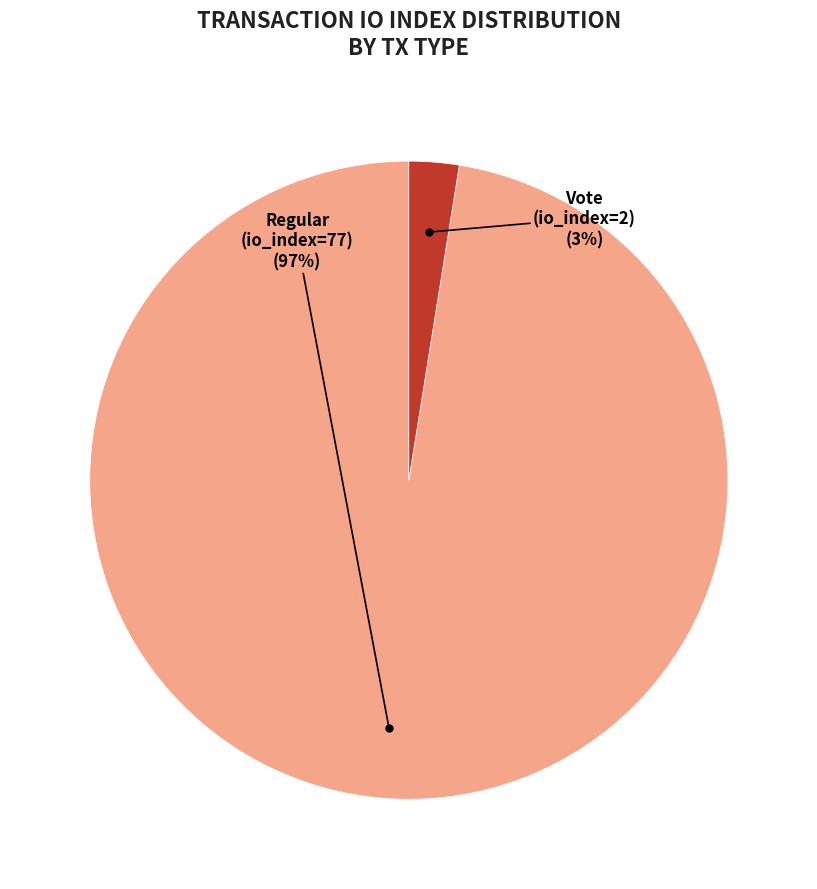

Count the number of slices in the pie.

2